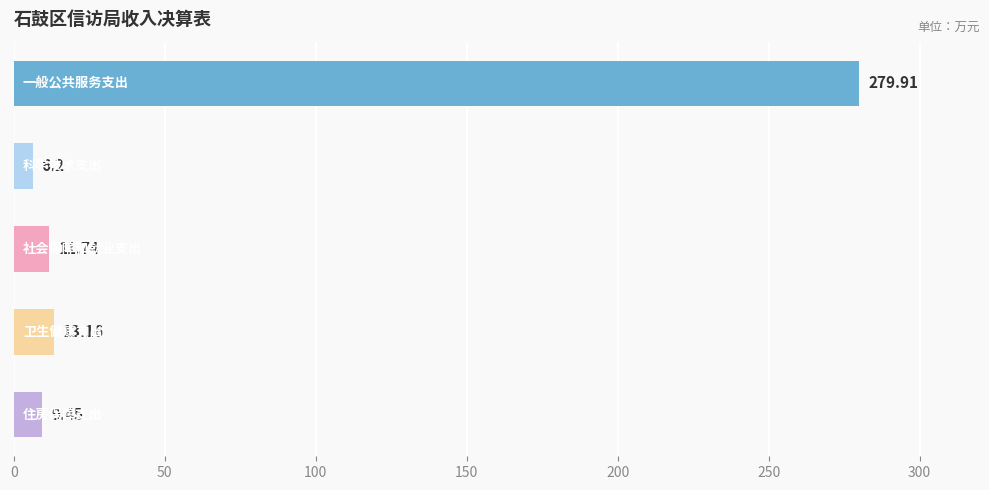

Count the number of data series in this chart.

1